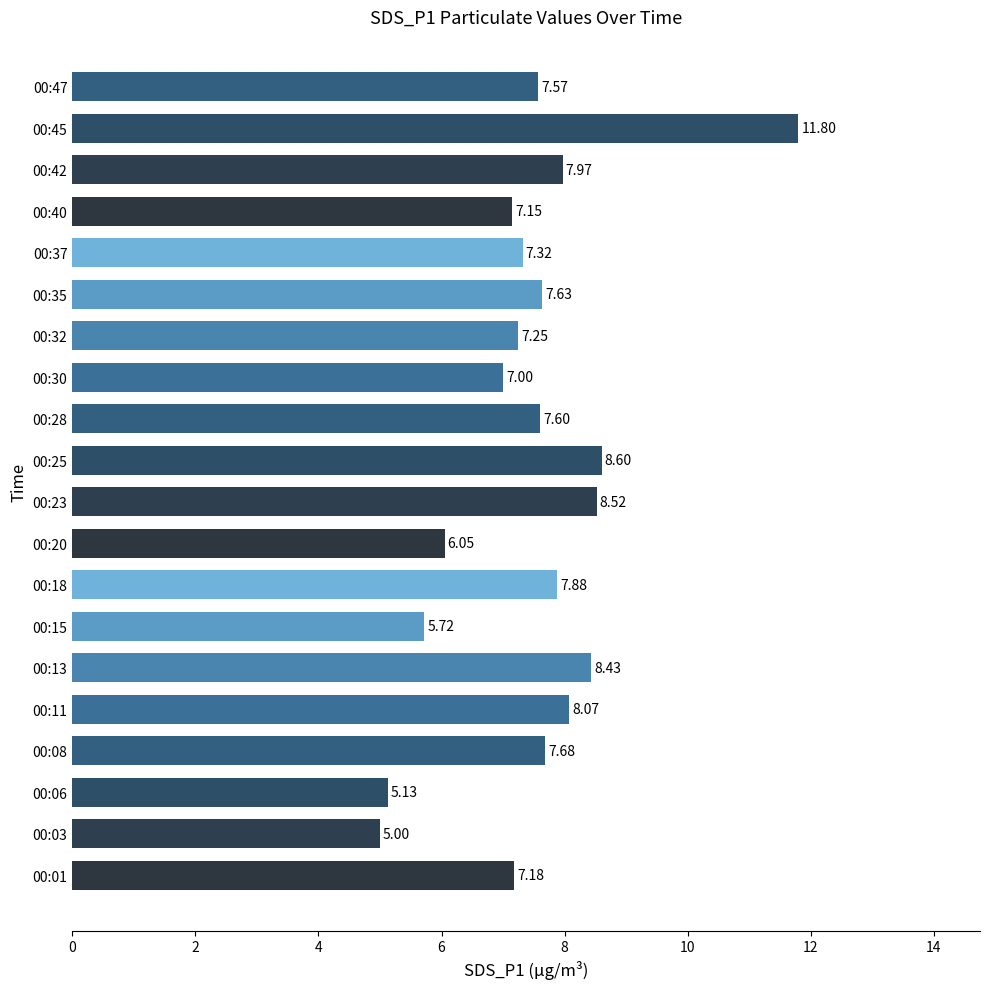

Which category has the lowest value across all series?

00:03